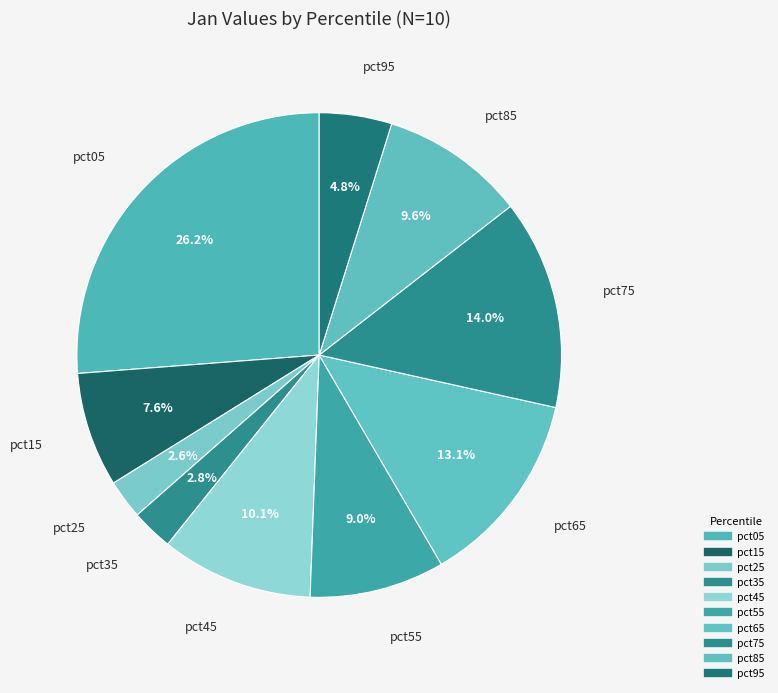

Between pct45 and pct65, which is larger?

pct65